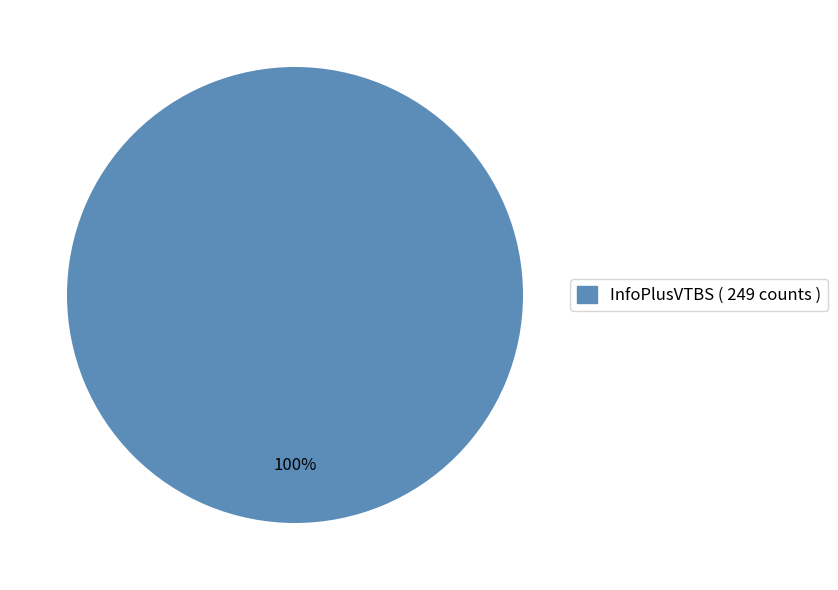

Rank the categories by value from lowest to highest.

InfoPlusVTBS ( 249 counts )